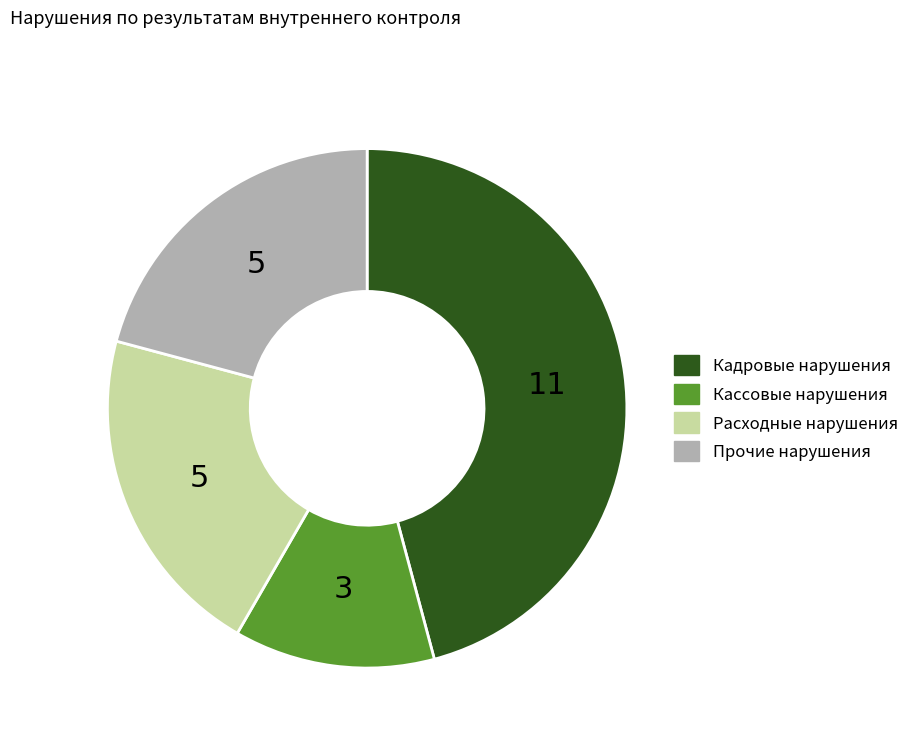

Is there a majority slice in this chart?

No